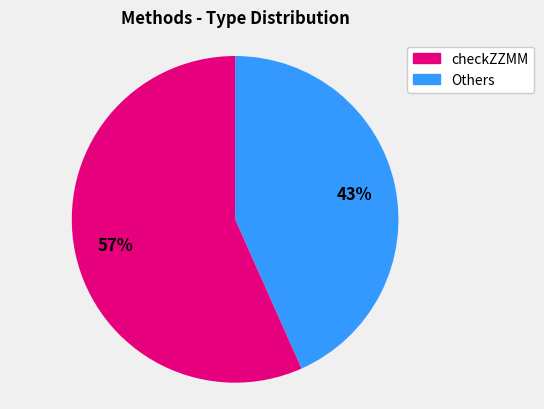

Is there any slice that represents more than half of the pie?

Yes